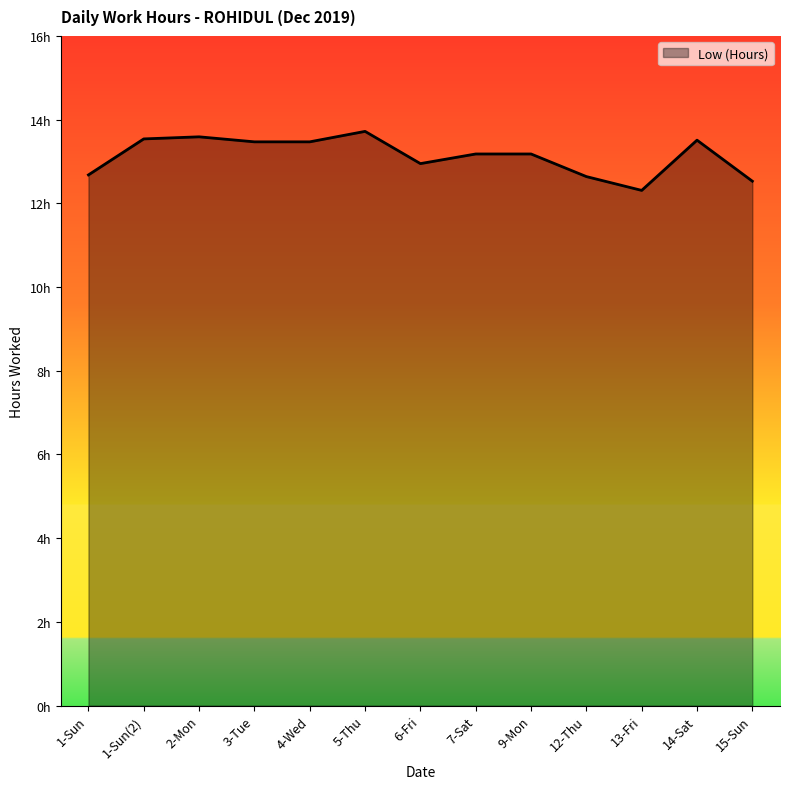

What is the value of the 6th point from the left?

13.7